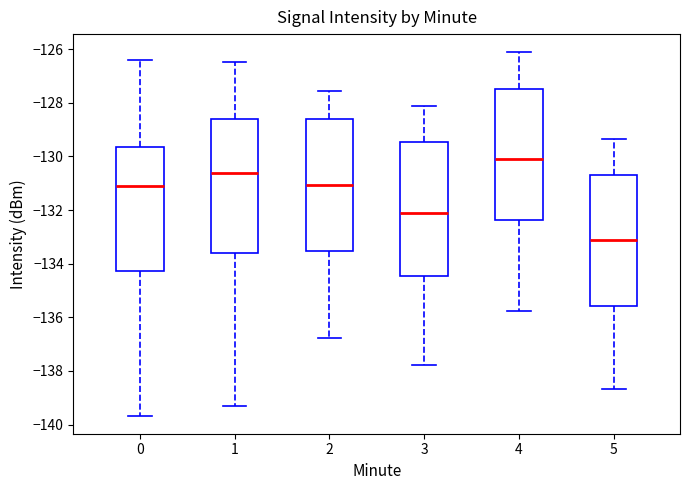

Reading left to right, transcribe this box plot: for each box, give where its median line is, the range the box spans, and where its two whiskers end, as read against the y-axis. The values are not printed on the chart, so give them approximately, as read against the axis.

0: median -131.0, box -134.2 to -129.6, whiskers -139.6 to -126.4
1: median -130.6, box -133.6 to -128.6, whiskers -139.2 to -126.4
2: median -131.0, box -133.6 to -128.6, whiskers -136.8 to -127.6
3: median -132.2, box -134.4 to -129.4, whiskers -137.8 to -128.2
4: median -130.2, box -132.4 to -127.4, whiskers -135.8 to -126.2
5: median -133.2, box -135.6 to -130.6, whiskers -138.6 to -129.4